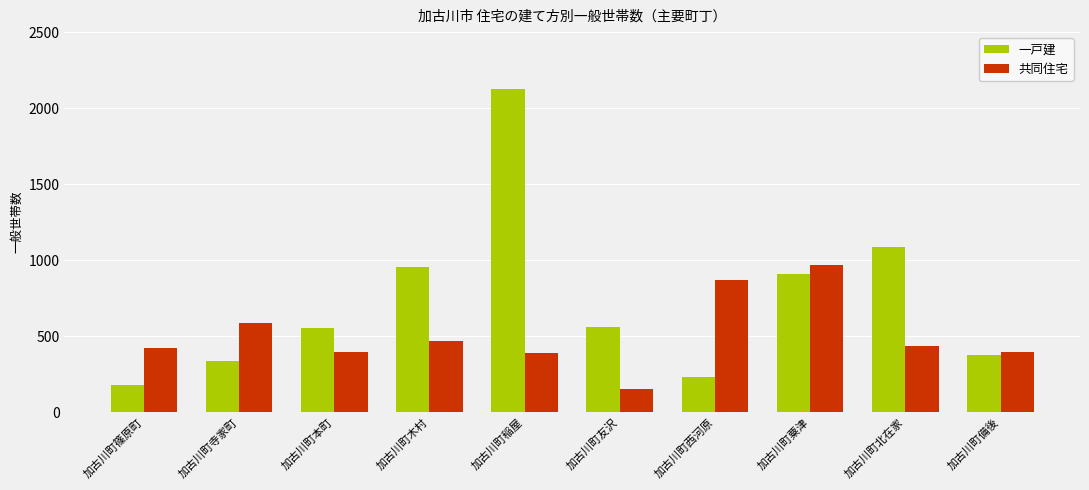

Which category has the highest value across all series?

加古川町稲屋